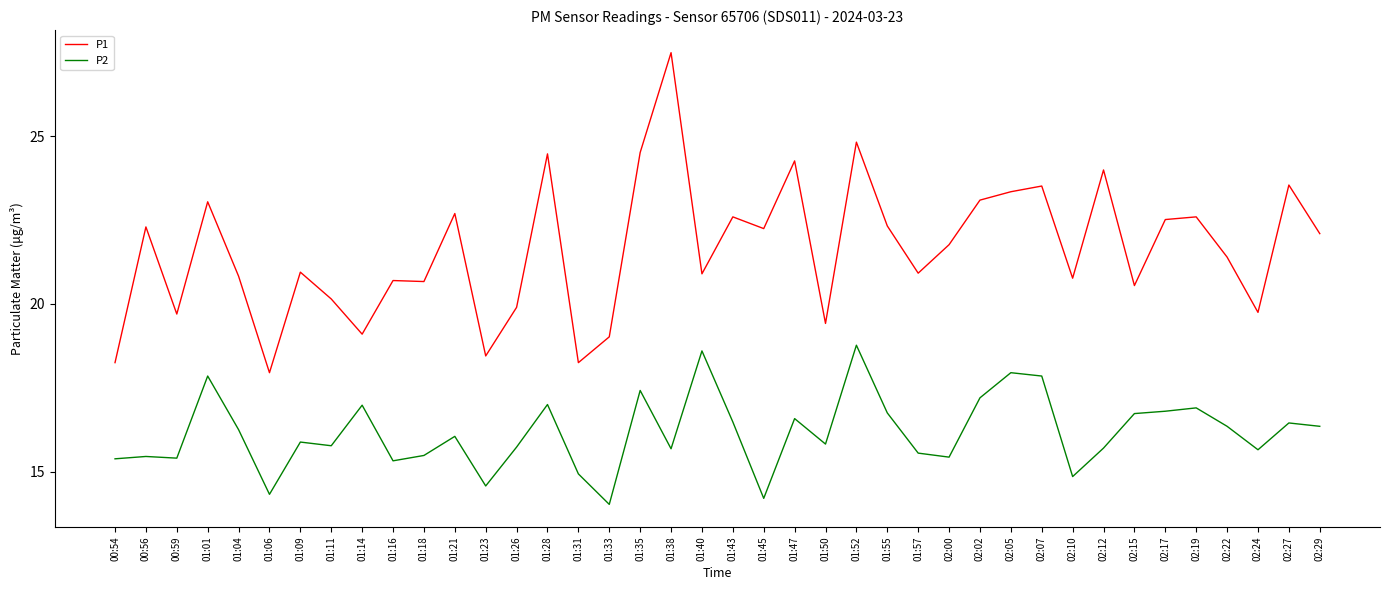

True or false: P1 and P2 cross at least once.

False